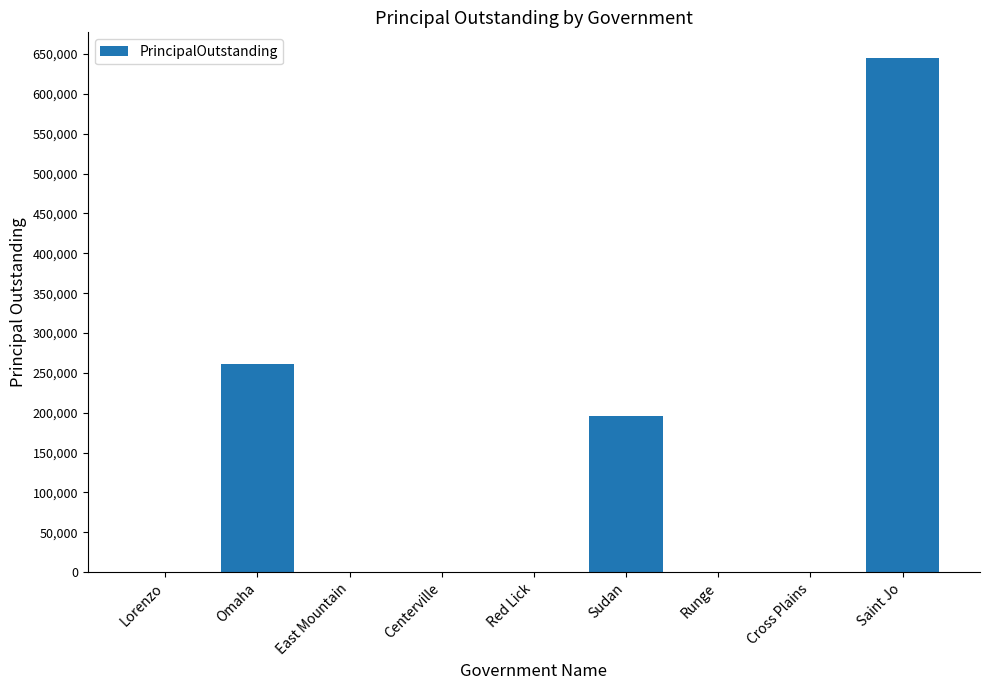

Count the values in the range 0 to 196000.

7